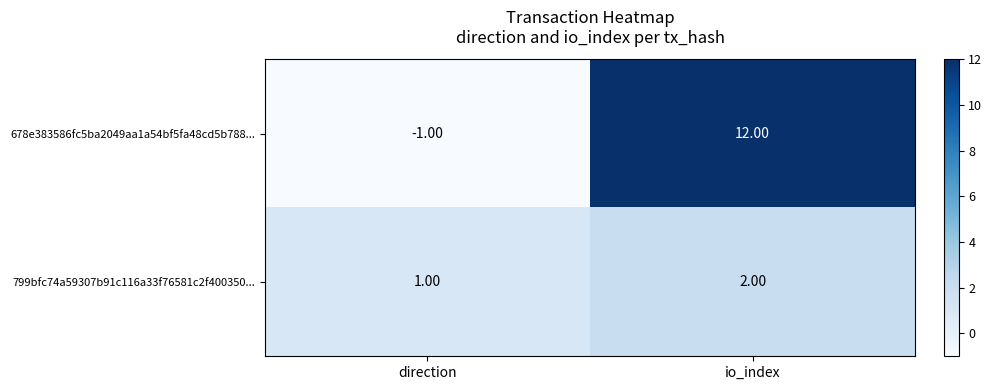

How many positive values does the 678e383586fc5ba2049aa1a54bf5fa48cd5b788... series have?

1